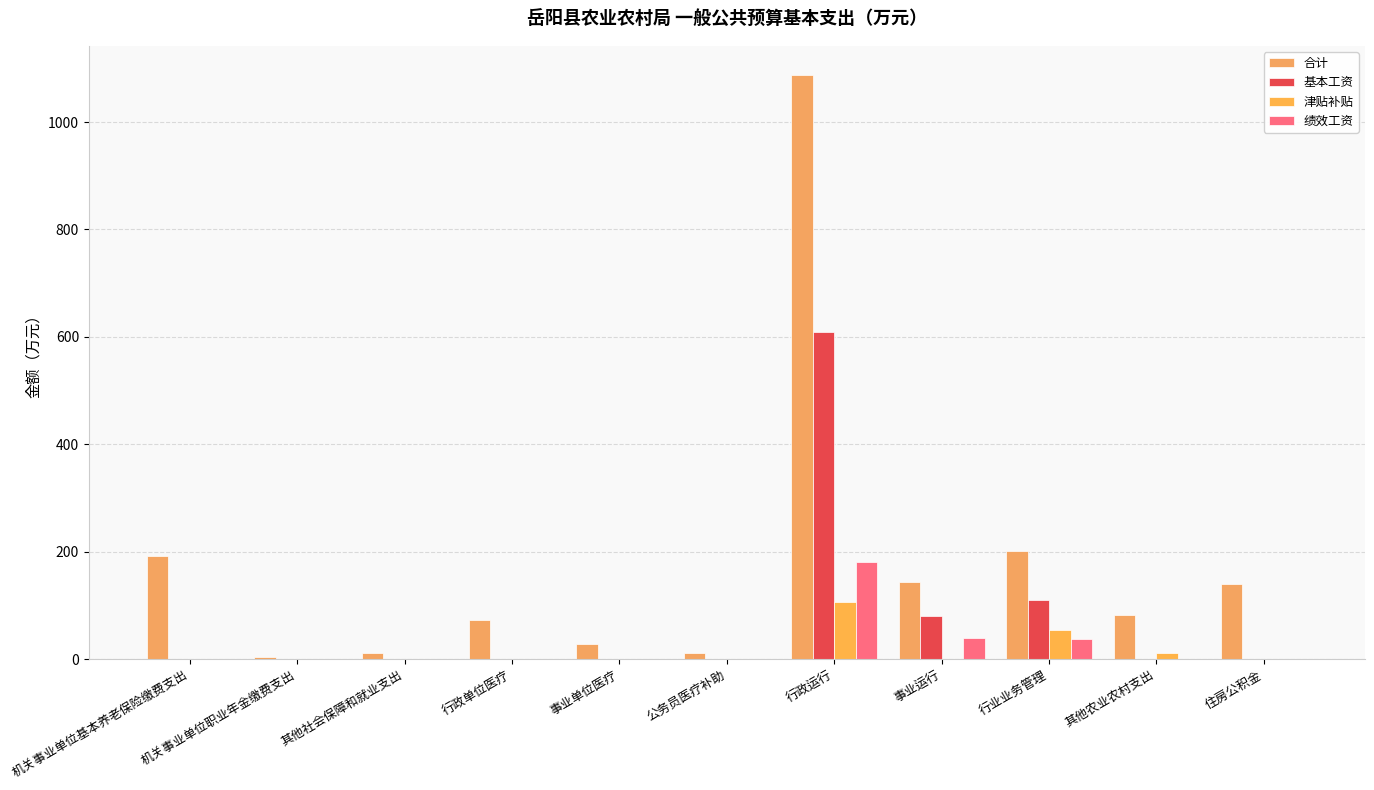

The value of 津贴补贴 at 机关事业单位职业年金缴费支出 is 0.0. True or false?

True